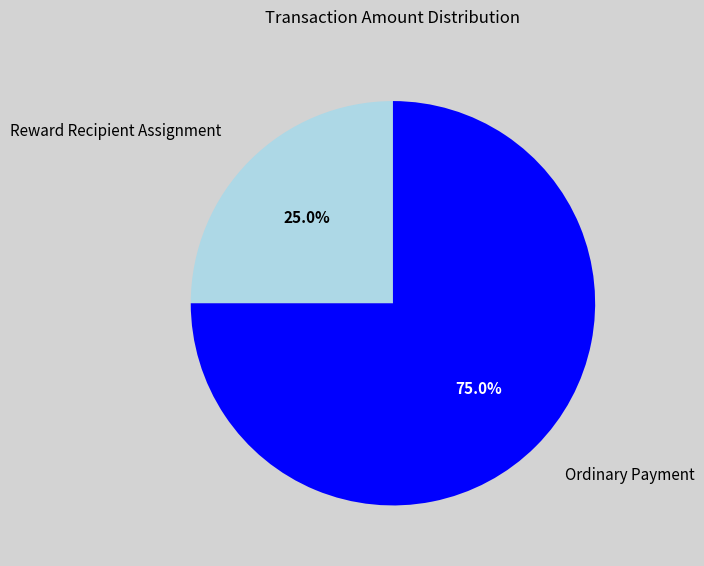

Is there a majority slice in this chart?

Yes